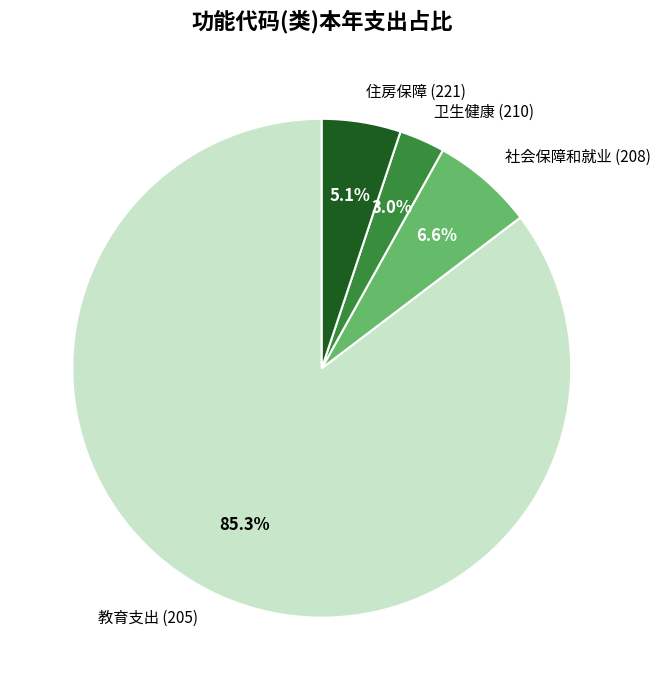

Between 教育支出 (205) and 卫生健康 (210), which is larger?

教育支出 (205)